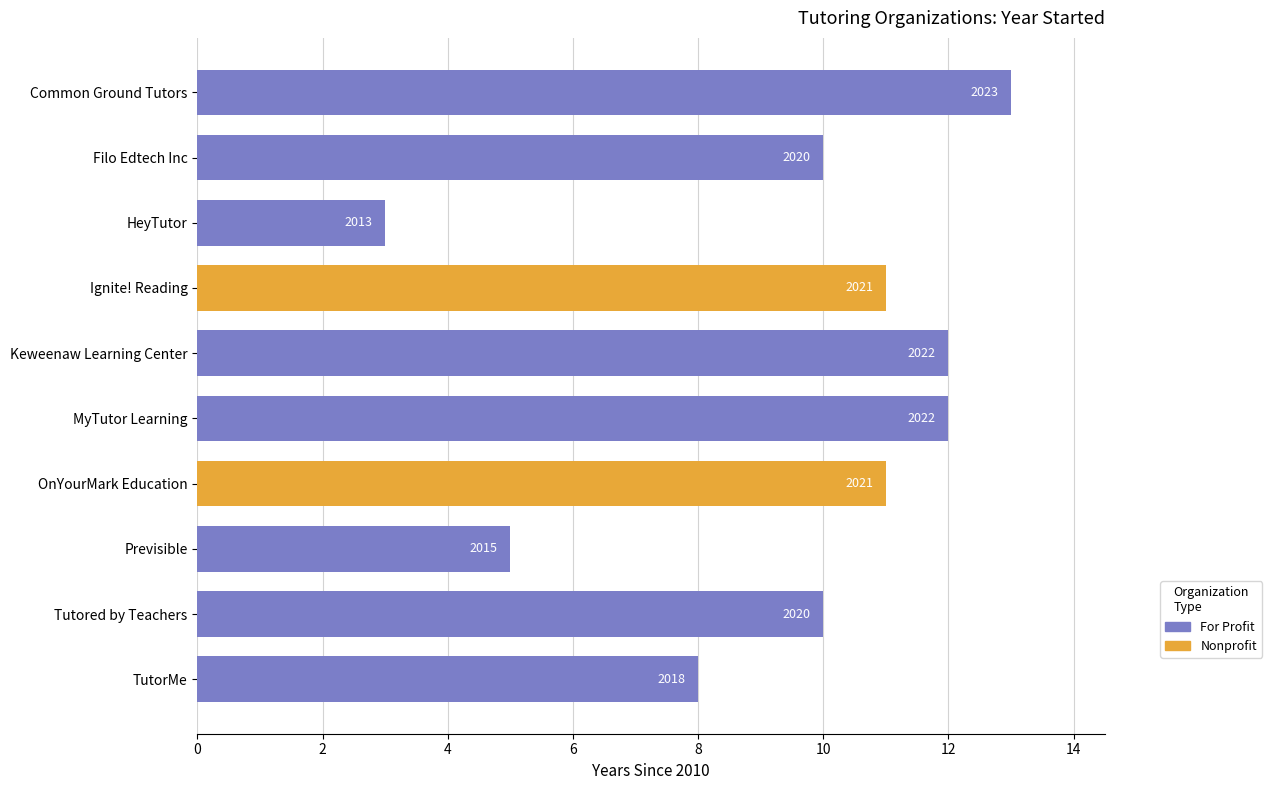

Which has a higher value, Filo Edtech Inc or Common Ground Tutors?

Common Ground Tutors